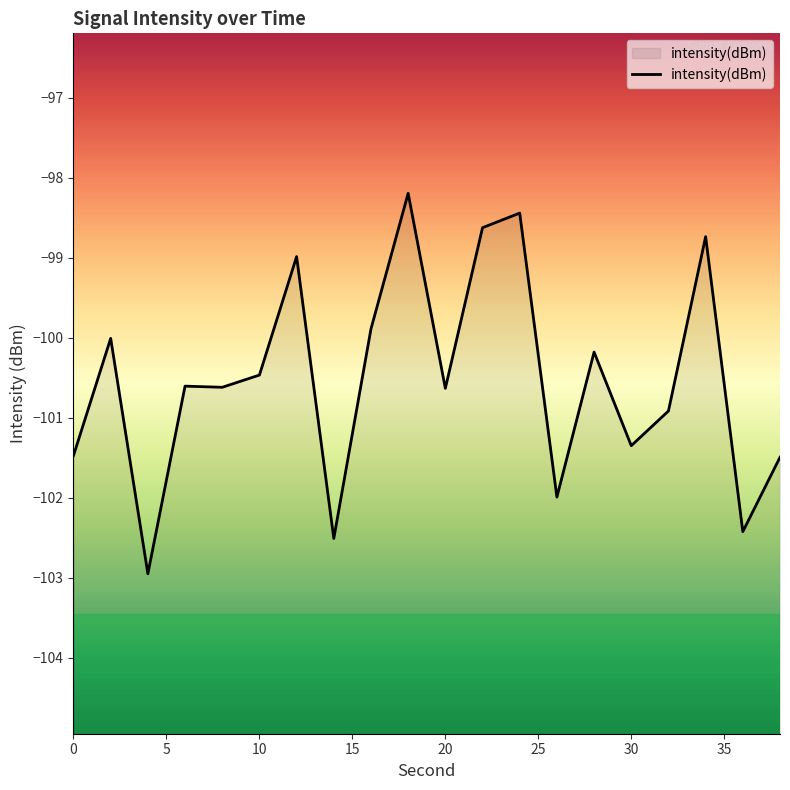

What is the smallest value displayed?

-103.0